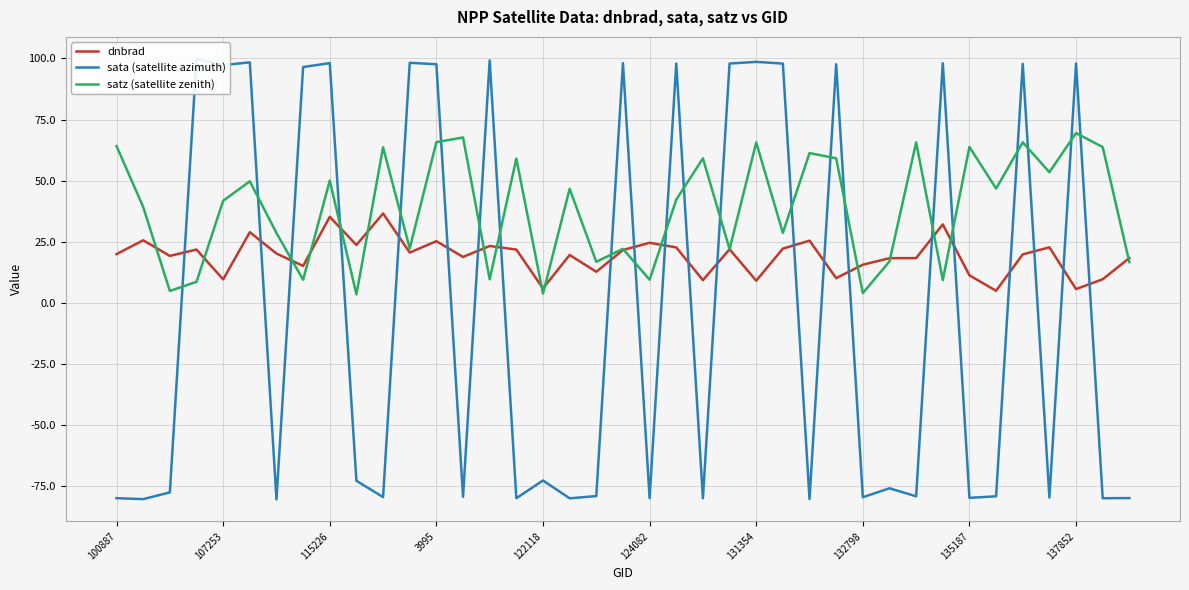

What is the maximum value for dnbrad?

36.6